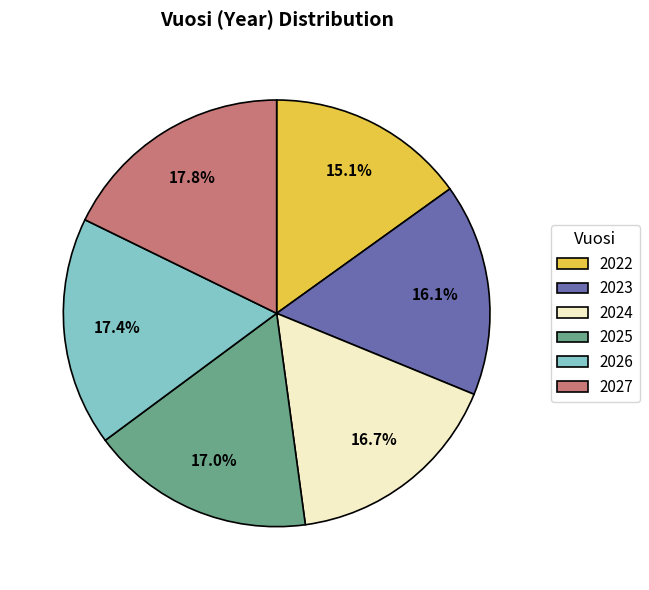

To the nearest percent, what percentage of the pie is 2023?

16%